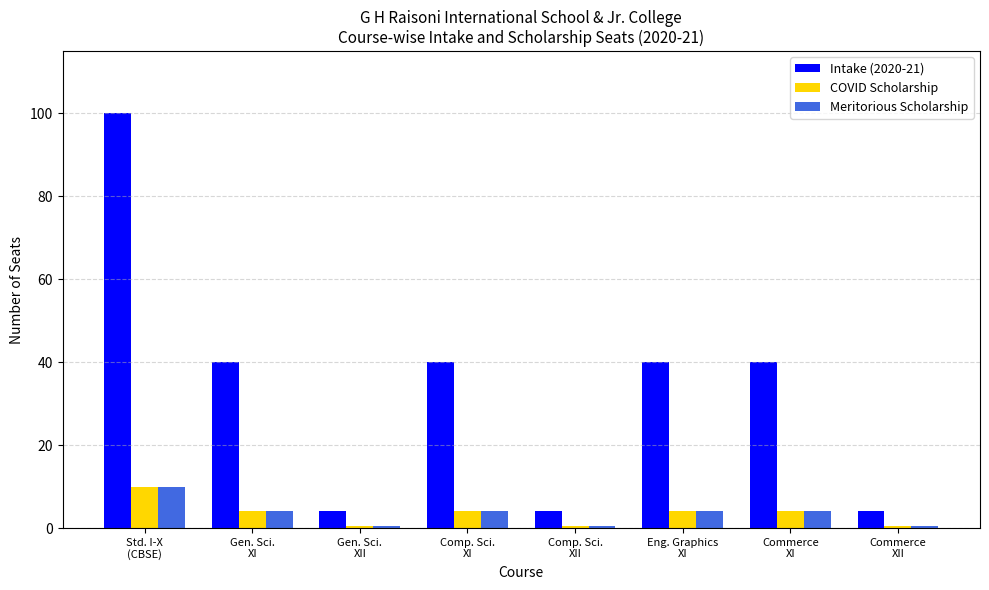

How many bars are there in each group?

3